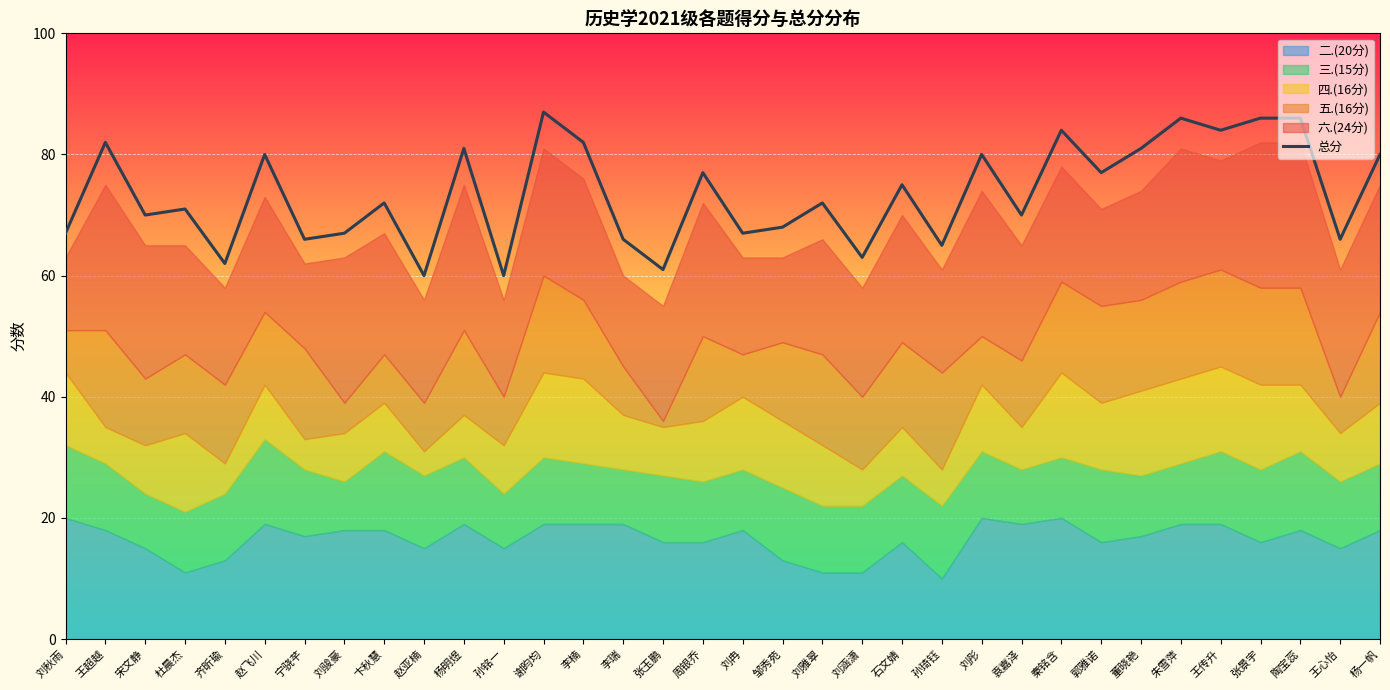

List the labels in order of value, smallest first.

赵亚楠, 孙铭一, 张玉鹏, 齐昕瑜, 刘涵潇, 孙琦钰, 宁骁芊, 李瑞, 王心怡, 刘秋雨, 刘骏豪, 刘冉, 邹秀苑, 宋文静, 袁嘉泽, 杜晨杰, 卞秋慧, 刘雅翠, 石文婧, 周银乔, 郭雅诺, 赵飞川, 刘彤, 杨一帆, 杨明煜, 董晓艳, 王超越, 李楠, 秦铭含, 王传升, 朱雪萍, 张景宇, 陶宝蕊, 谢昀均